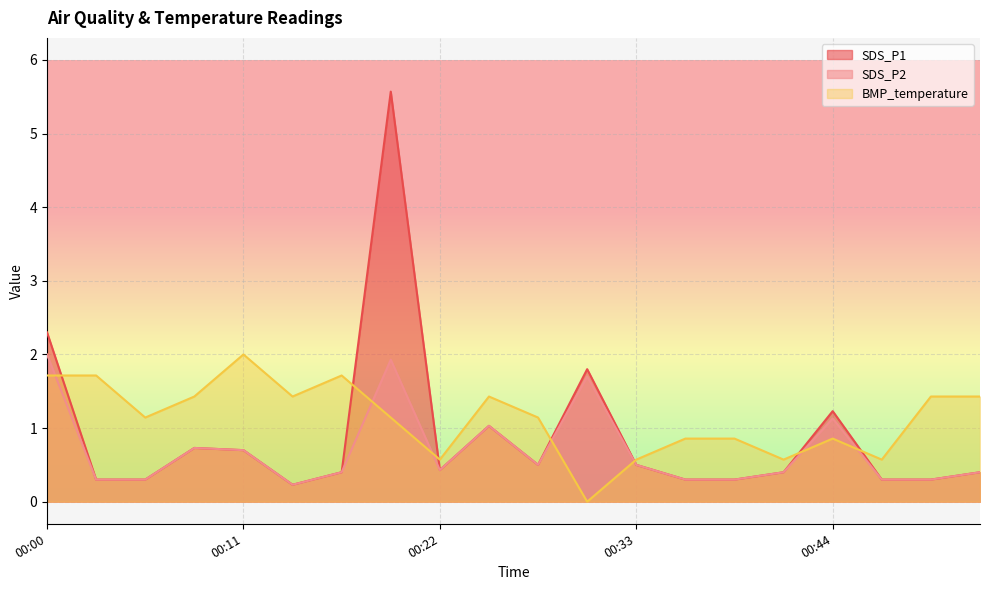

What is the value of the SDS_P2 point at the 4th from the left?

0.7